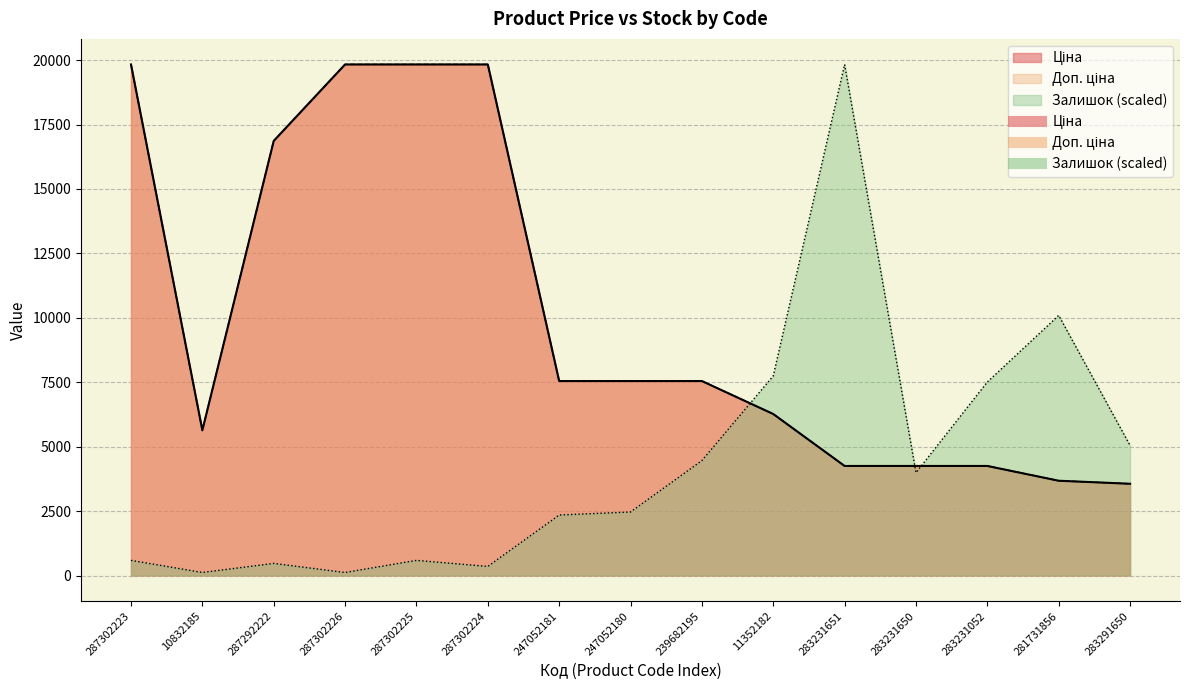

What is the sum of the Доп. ціна values at 247052181 and 283291650?

11105.6